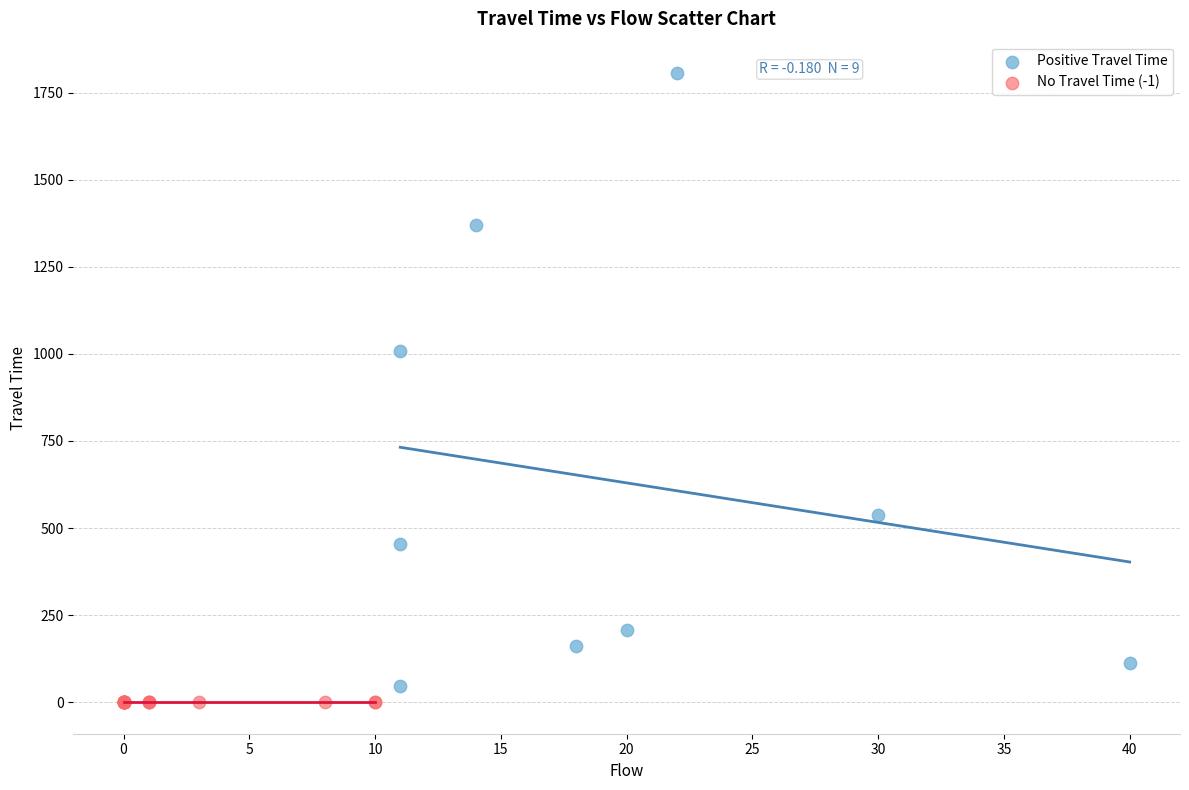

Which series reaches the maximum Y coordinate?

Positive Travel Time